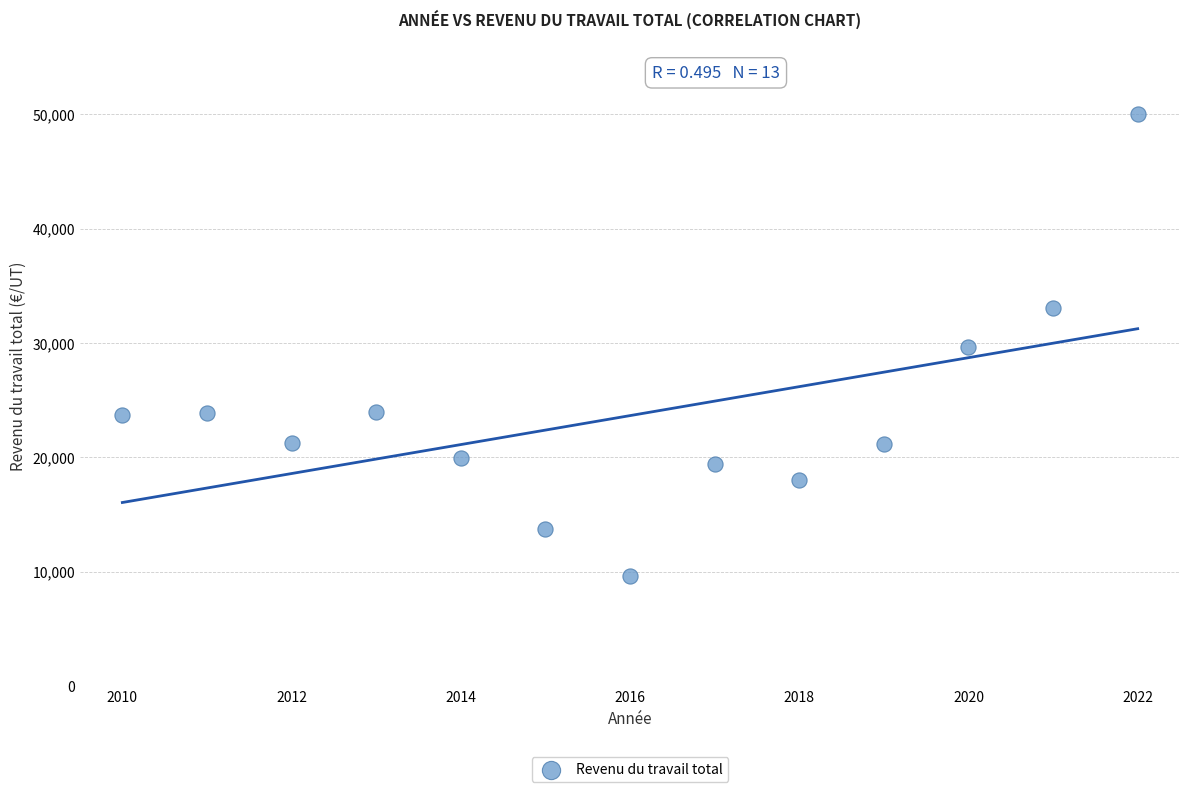

What is the range of X values (max minus min)?

12.0